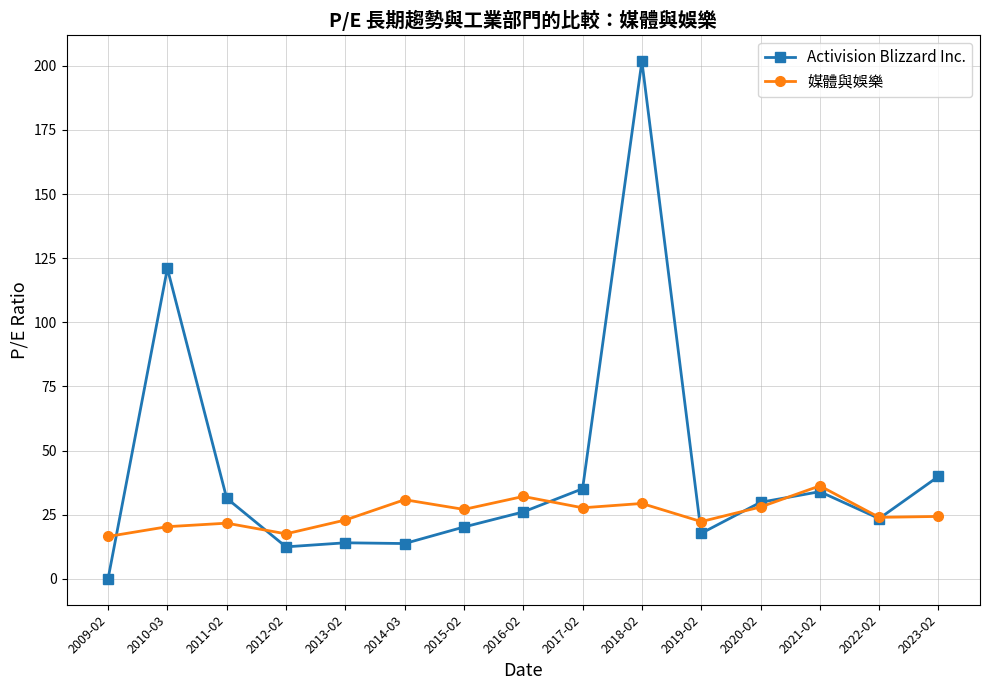

At which category is the sum across all series the highest?

2018-02